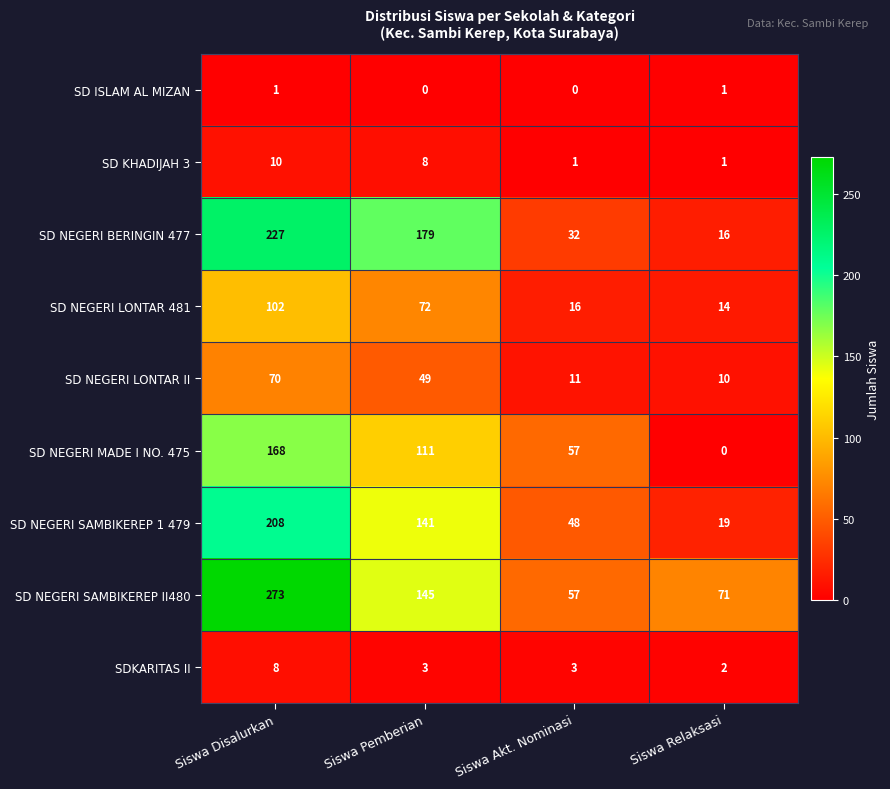

What is the minimum value for SD NEGERI SAMBIKEREP II480?

57